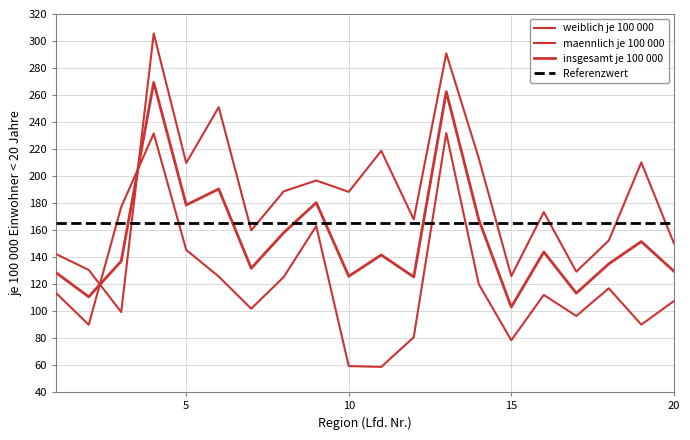

Which series has the largest range (max minus min)?

maennlich je 100 000